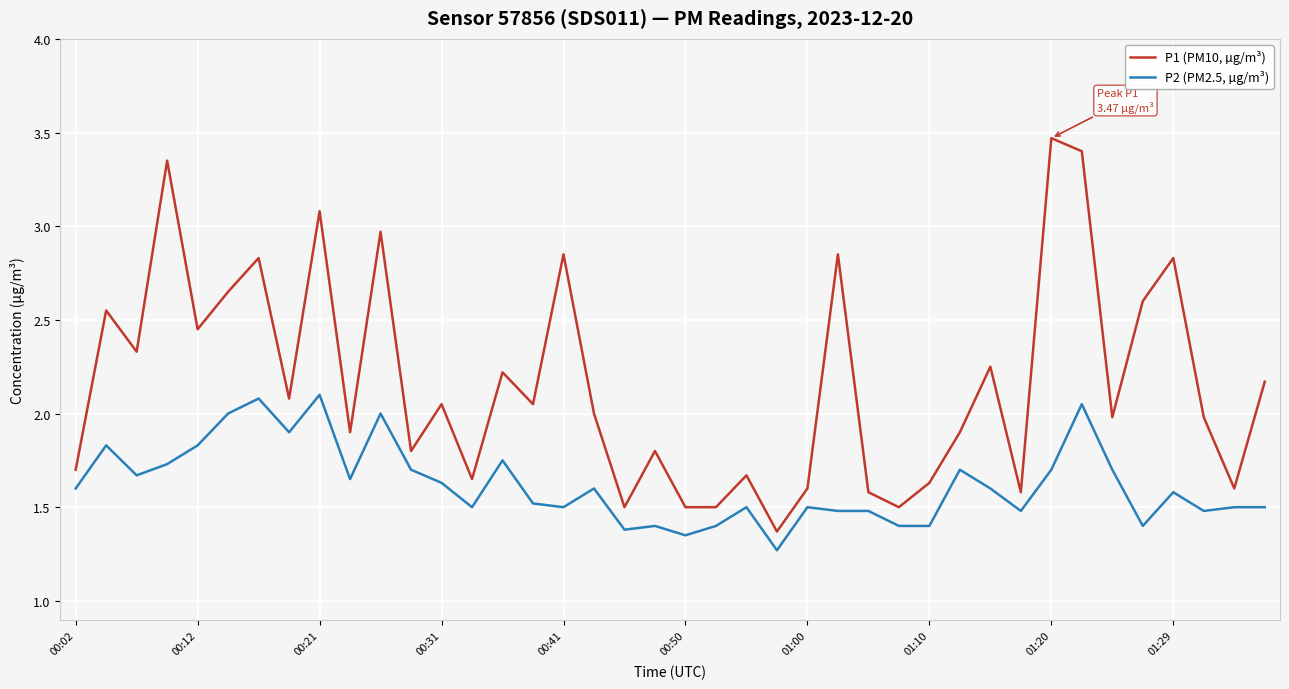

Count the number of data series in this chart.

2